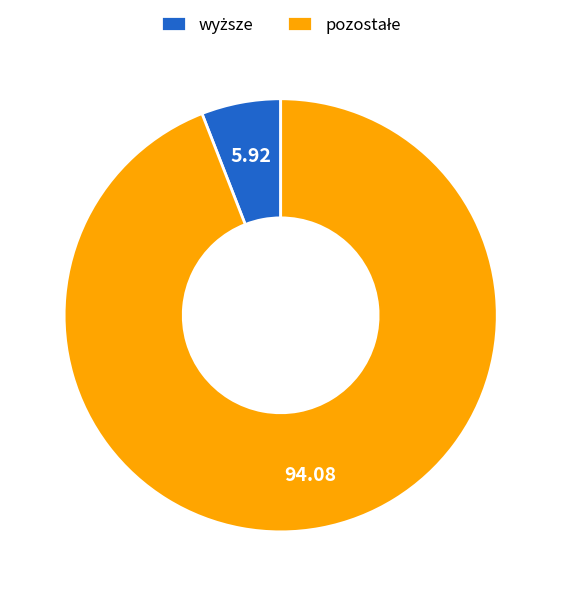

Is there any slice that represents more than half of the pie?

Yes